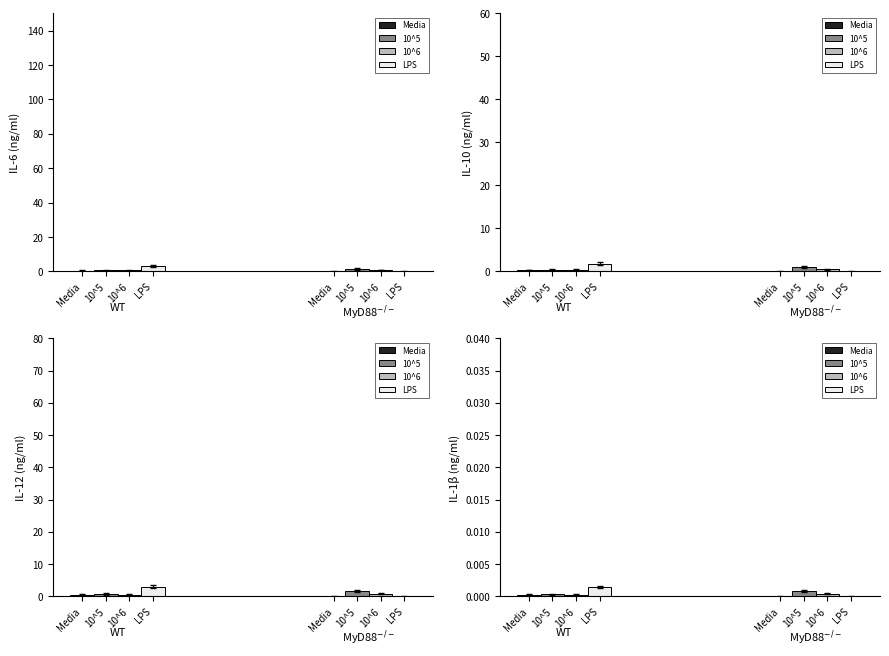

At how many categories does at least one series exceed 0?

2